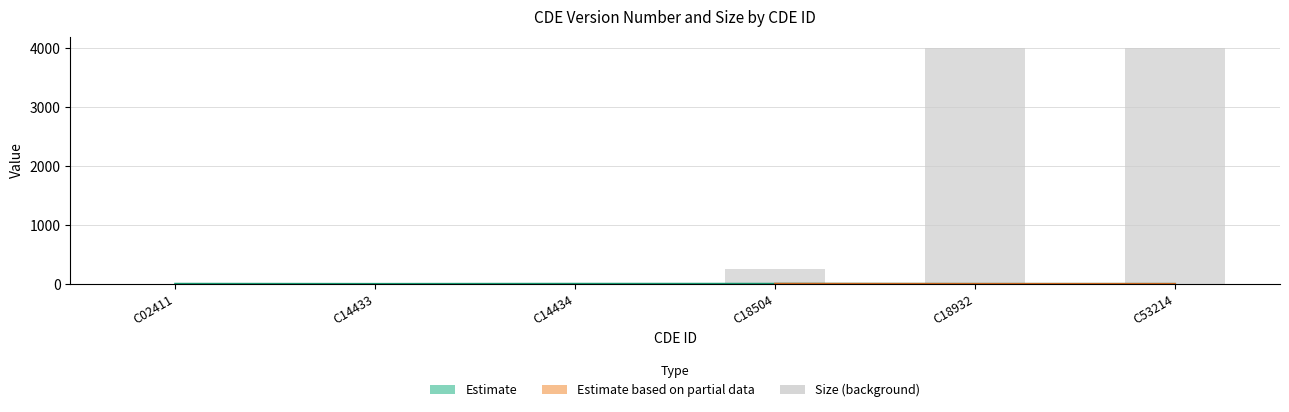

What is the difference between the highest and lowest values at C14434?

3